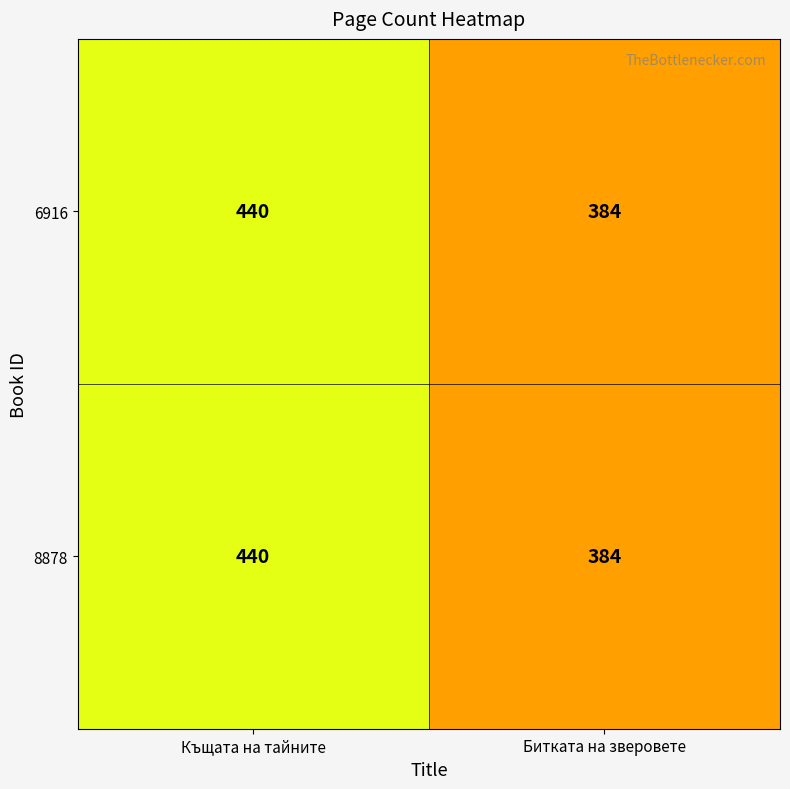

At which category is the sum across all series the highest?

Къщата на тайните